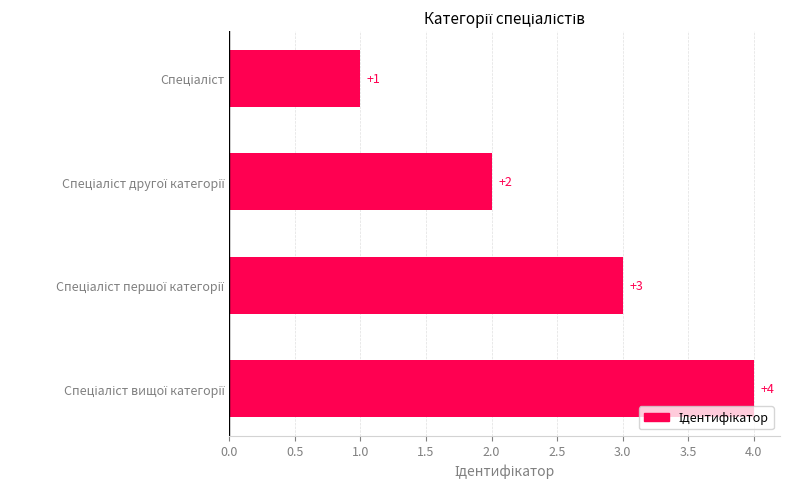

Does the chart contain any negative values?

No